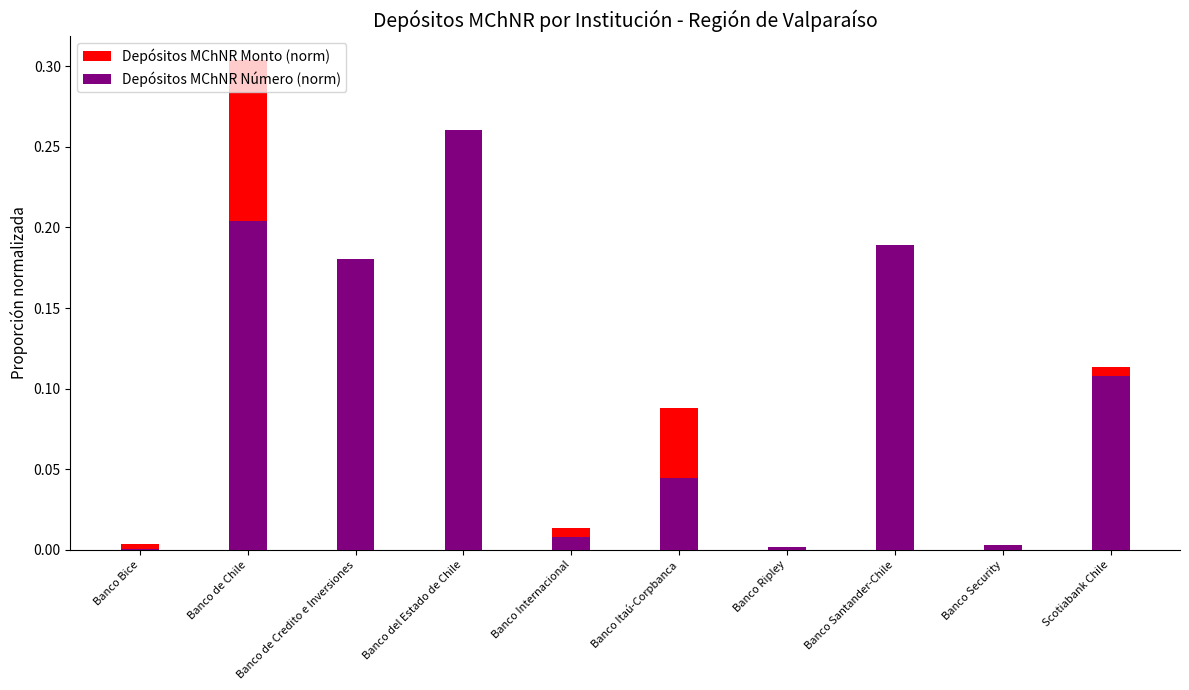

At which category is the sum across all series the highest?

Banco de Chile